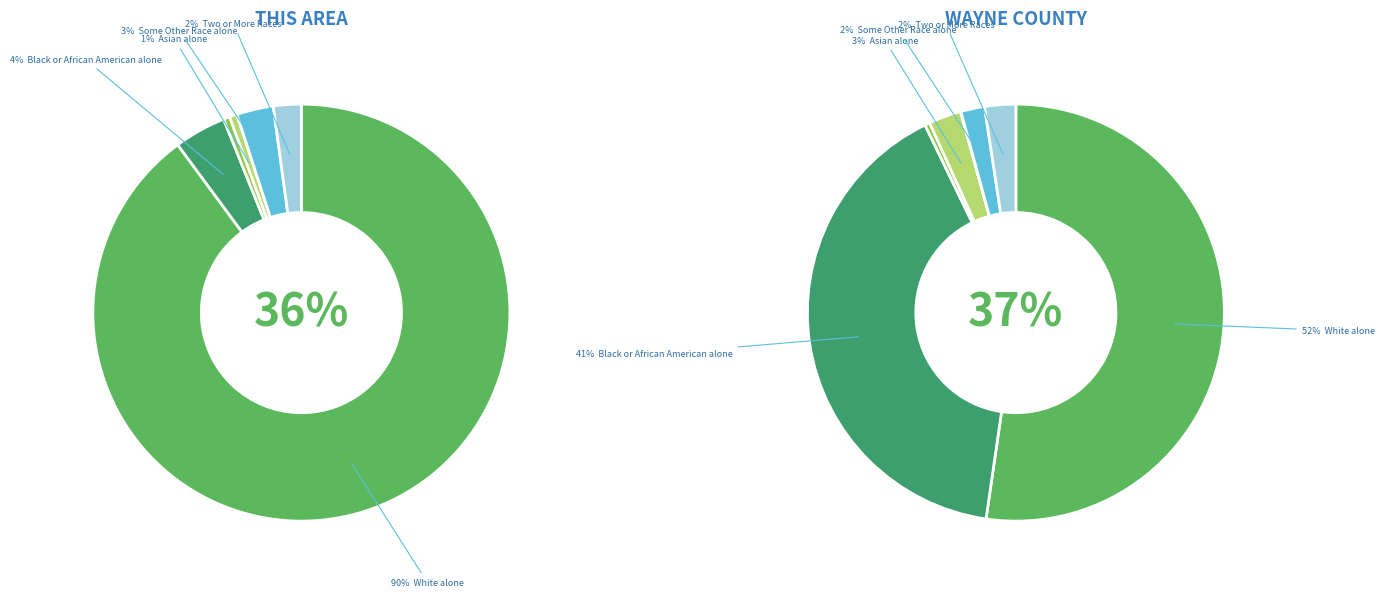

How many slices are in this pie chart?

7